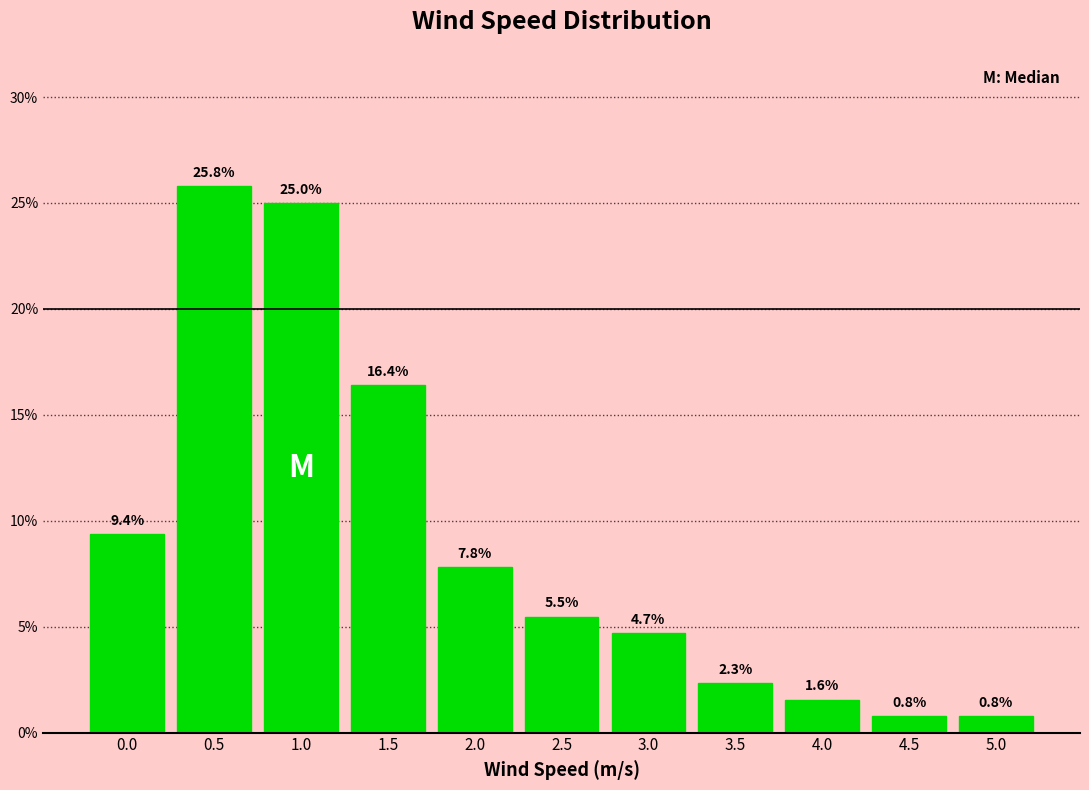

Reading left to right, transcribe all the data shown in this chart.

0.0=9.4	0.5=25.8	1.0=25.0	1.5=16.4	2.0=7.8	2.5=5.5	3.0=4.7	3.5=2.3	4.0=1.6	4.5=0.8	5.0=0.8